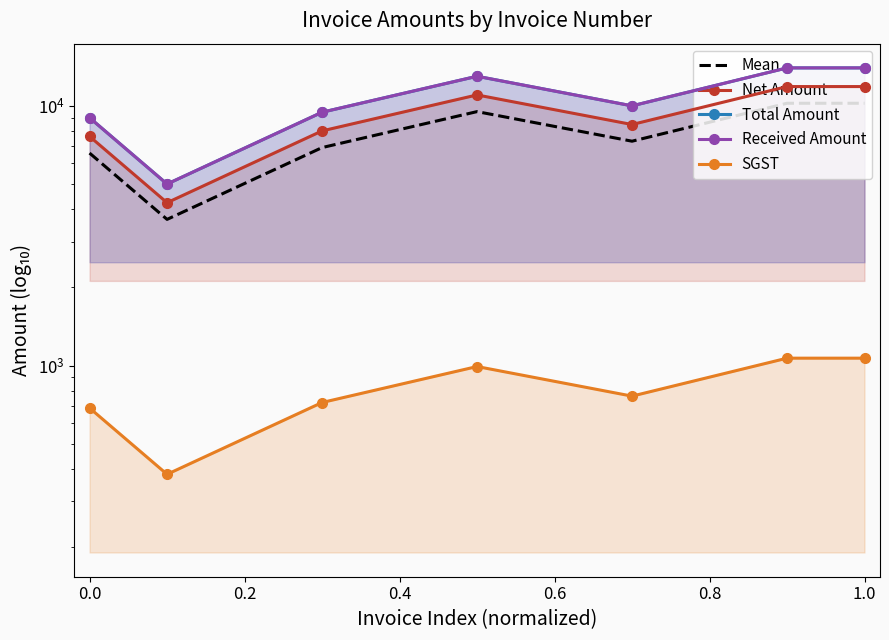

The Mean series shows 3385.9 at 0.0. True or false?

False